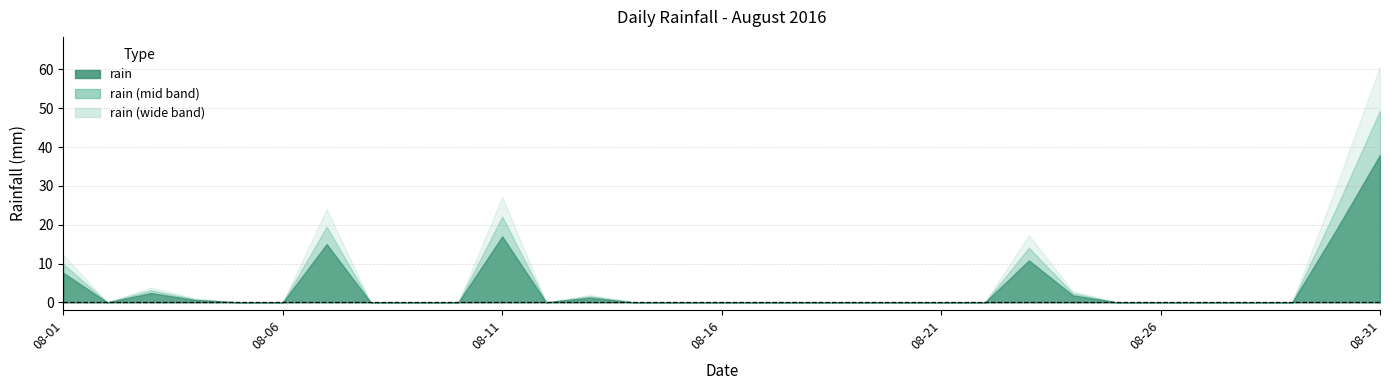

How many interior local peaks (higher than both neighbors) does the data have?

5